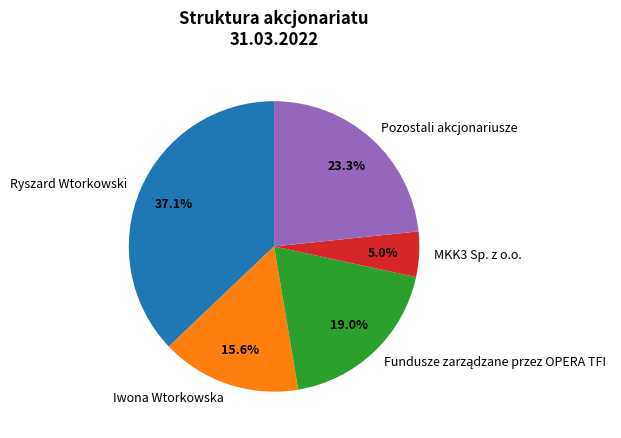

True or false: Ryszard Wtorkowski accounts for 37% of the total.

True